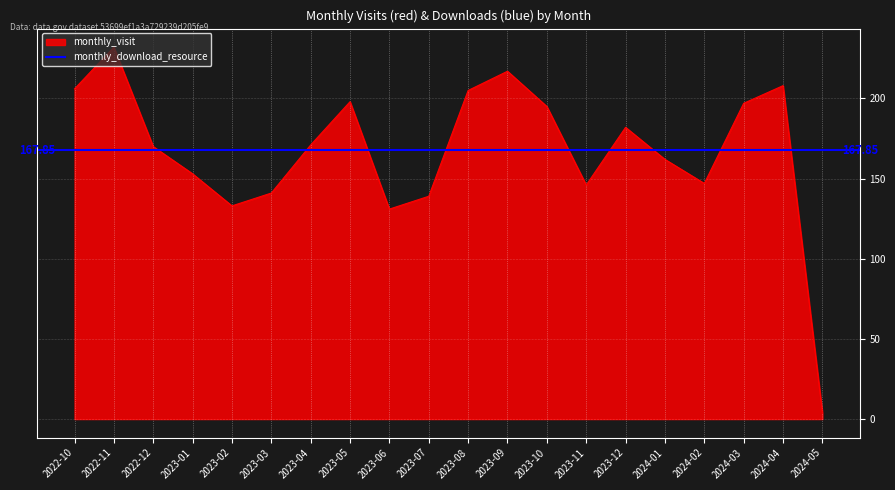

What is the change in value from 2023-03 to 2023-08?

+64